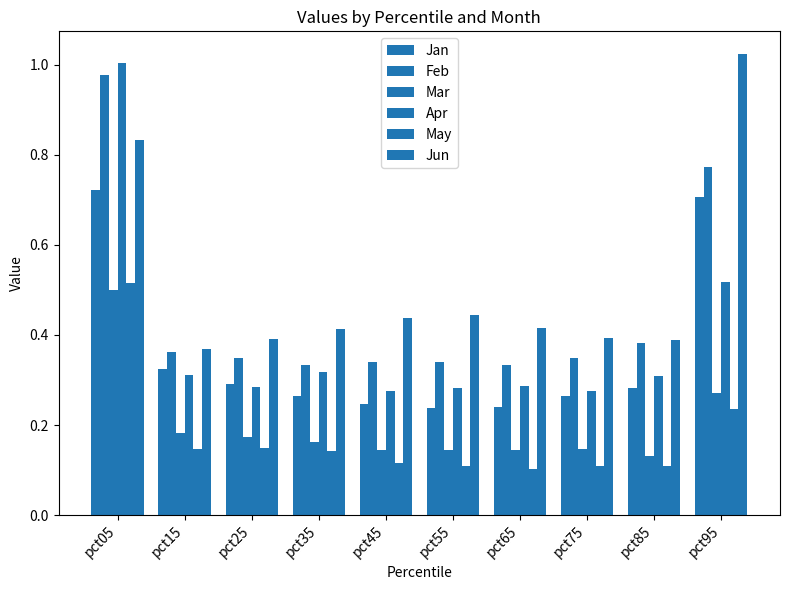

How many data points does each series have?

10